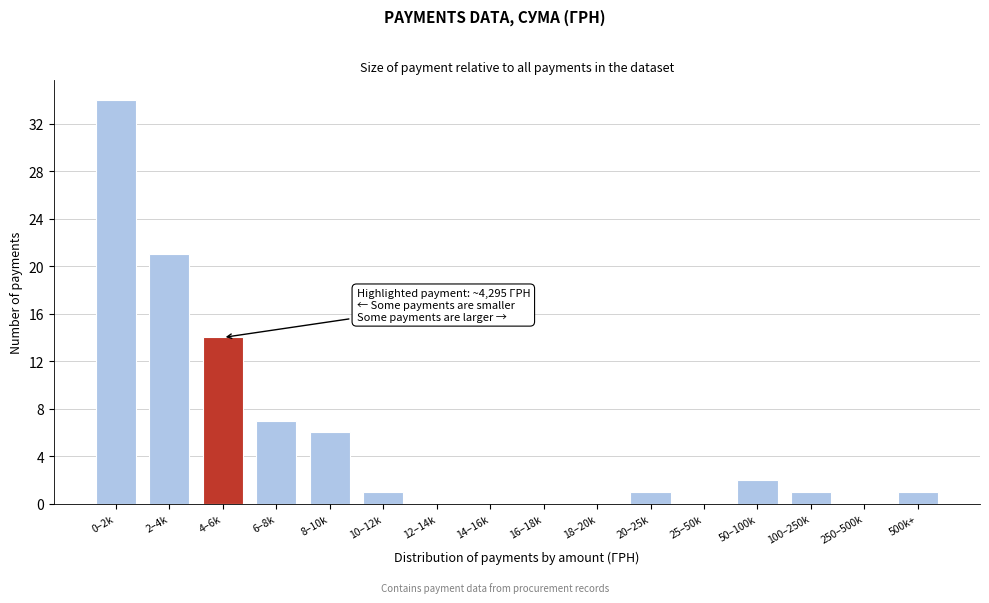

Reading left to right, transcribe all the data shown in this chart.

0–2k=34	2–4k=21	4–6k=14	6–8k=7	8–10k=6	10–12k=1	12–14k=0	14–16k=0	16–18k=0	18–20k=0	20–25k=1	25–50k=0	50–100k=2	100–250k=1	250–500k=0	500k+=1